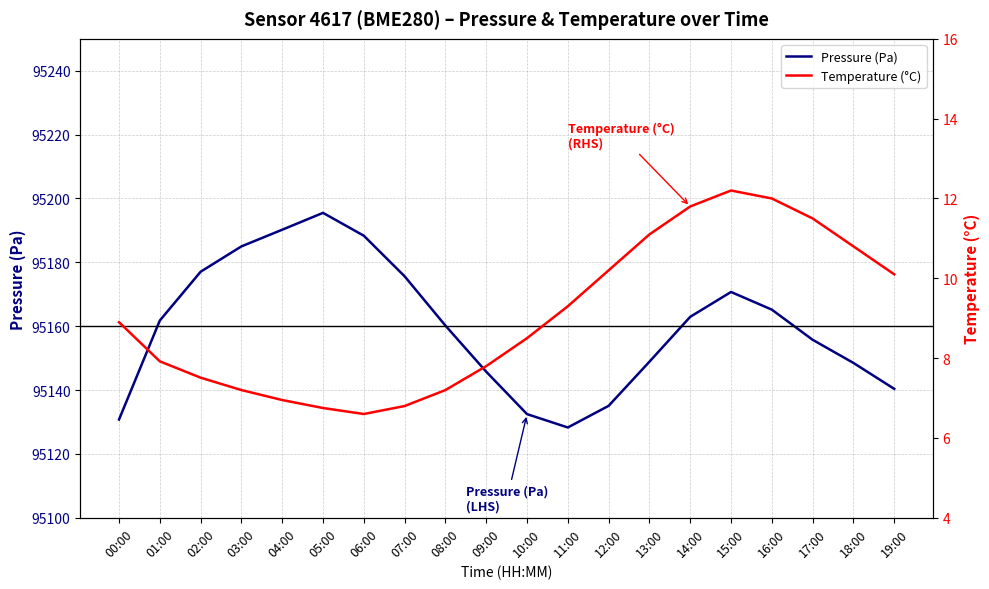

At how many categories does at least one series exceed 69731?

20